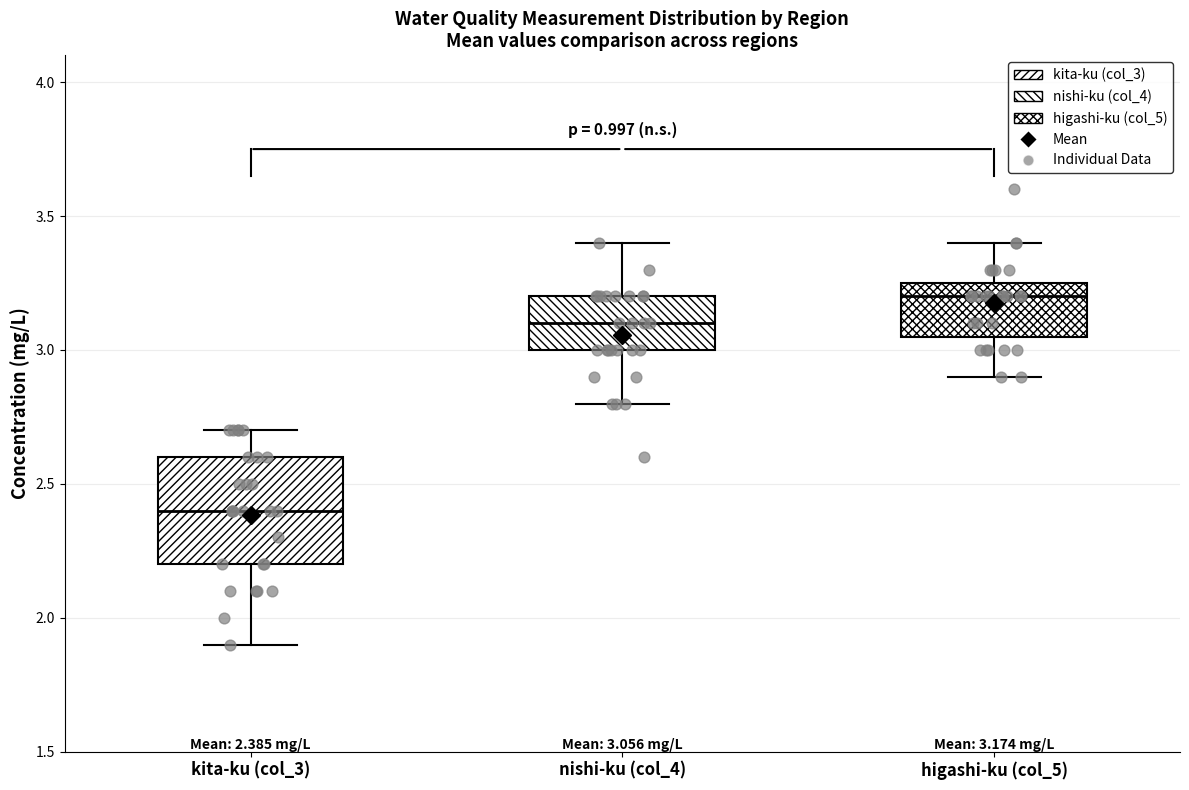

Which box is the tallest, from its lower edge to its upper edge?

kita-ku (col_3)